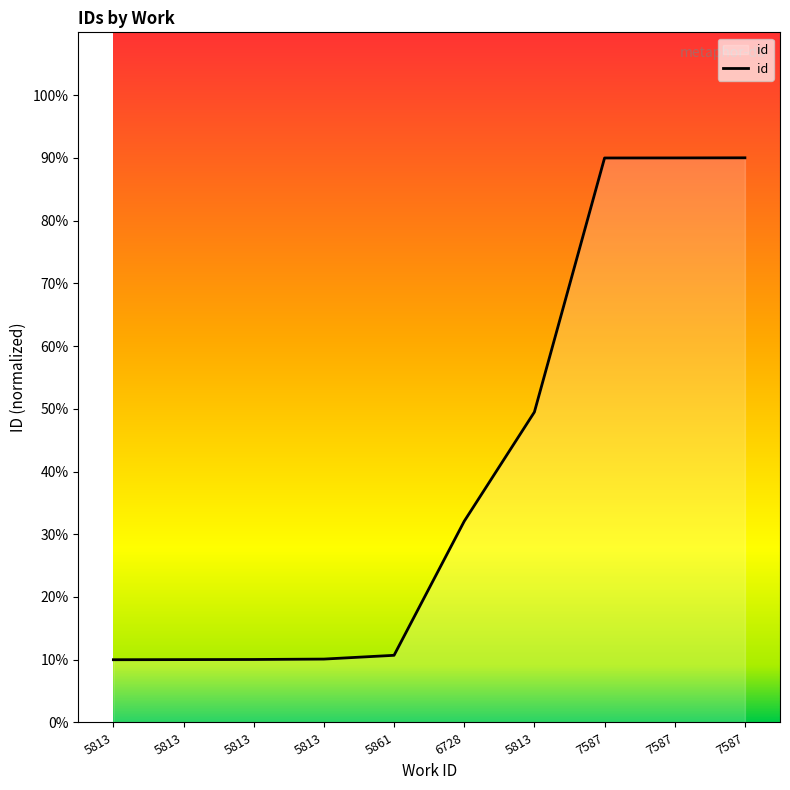

What is the minimum value shown in the chart?

10.0